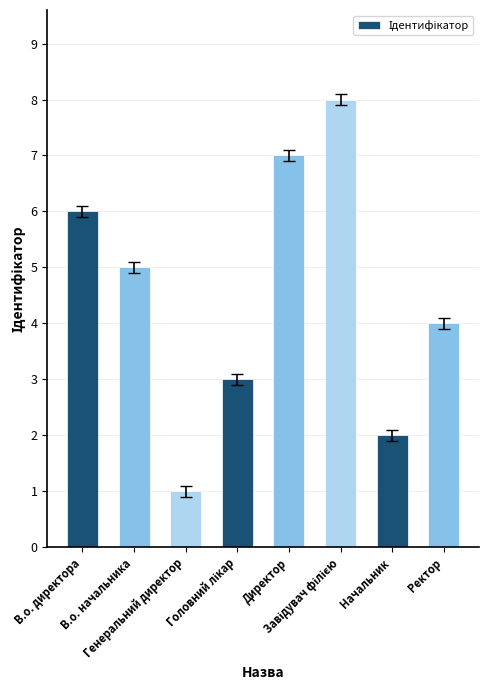

What is the greatest value displayed?

8